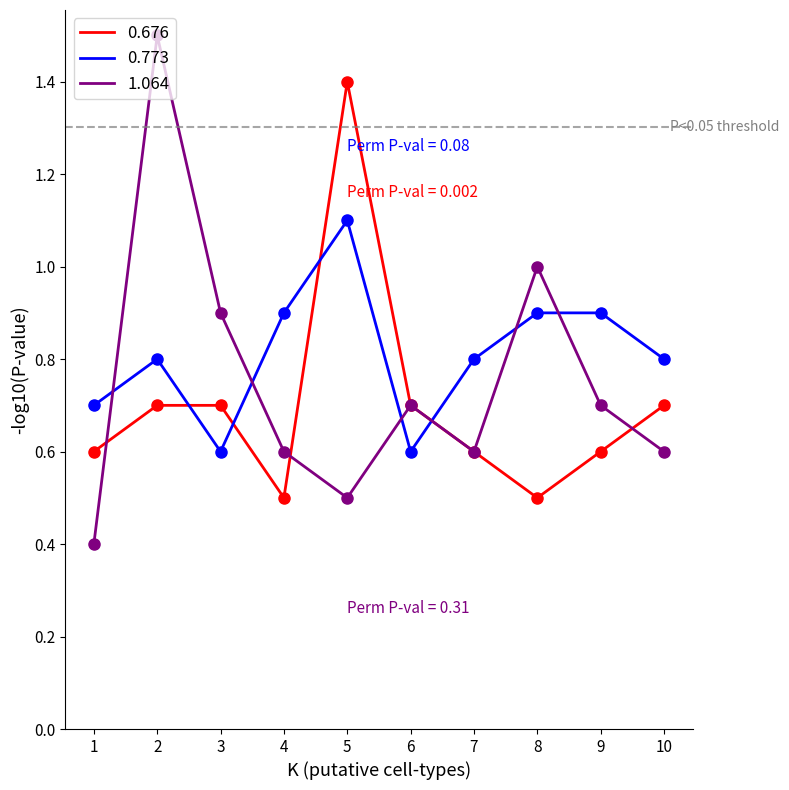

How many data points does each series have?

10